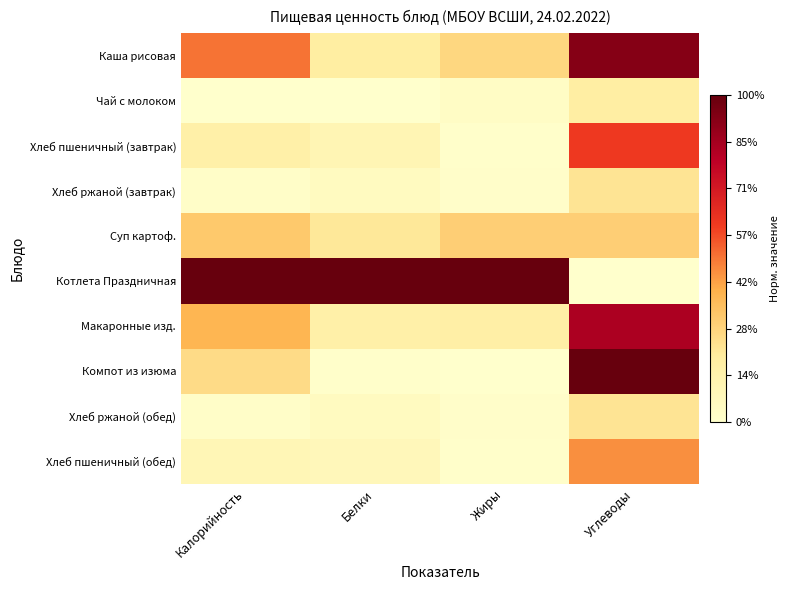

Which label corresponds to the smallest value in the chart?

Калорийность